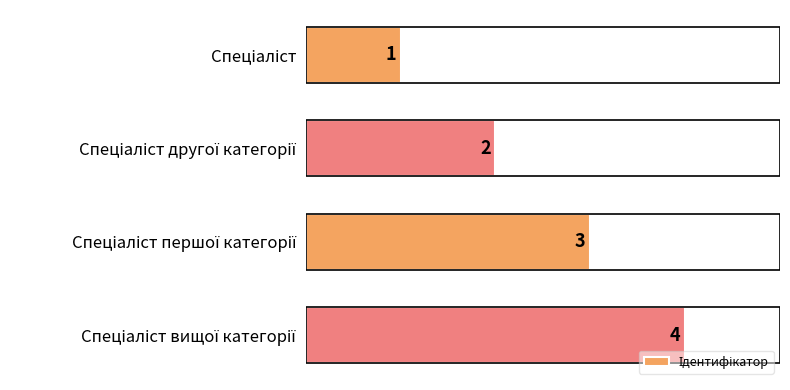

What is the difference between the maximum and minimum values?

3